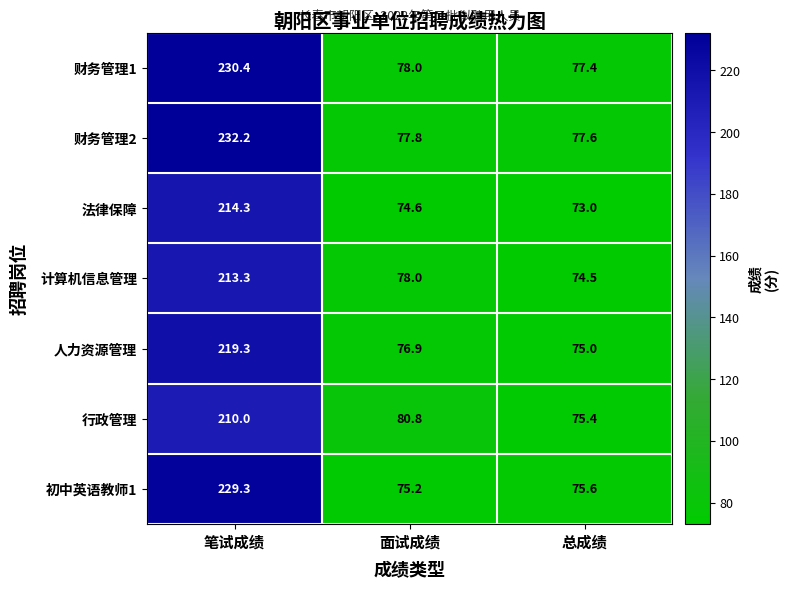

What is the smallest value displayed?

73.0